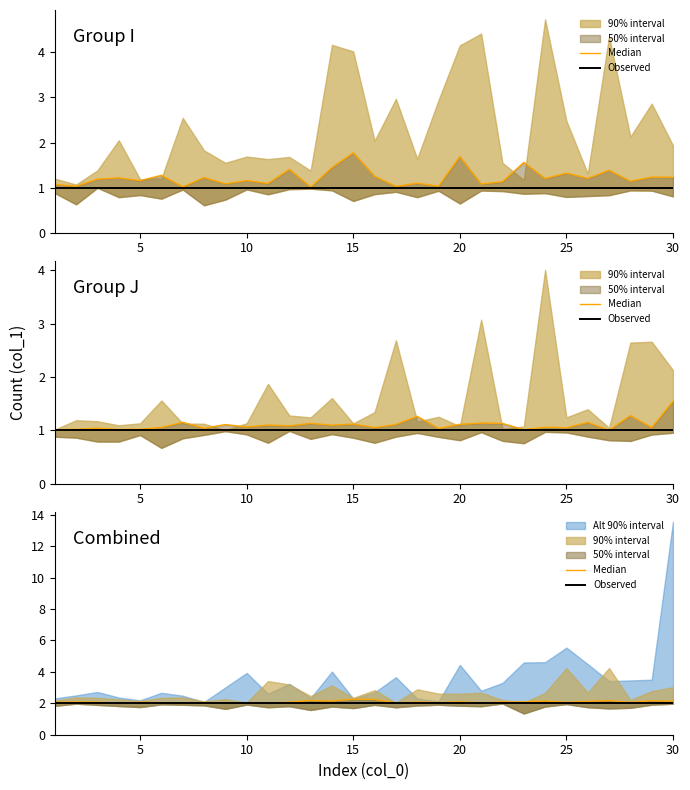

True or false: Median and Observed intersect in this chart.

False